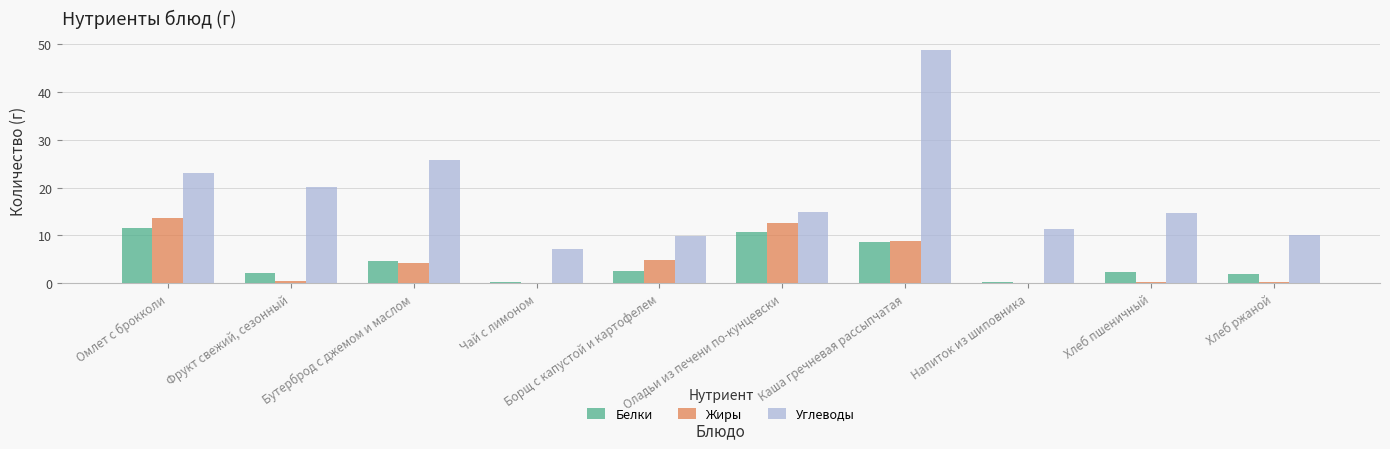

Which series has the largest range (max minus min)?

Углеводы